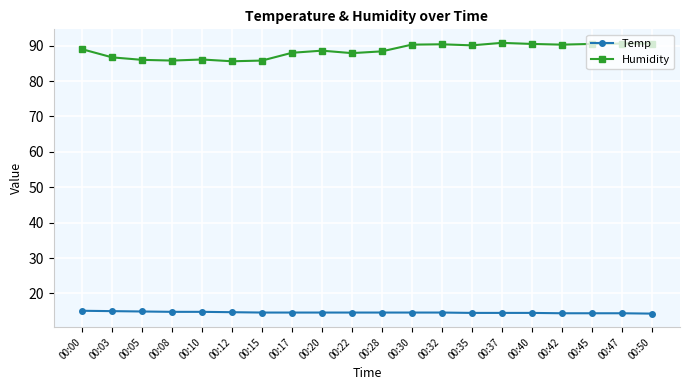

What is the average value of the Temp series?

14.6